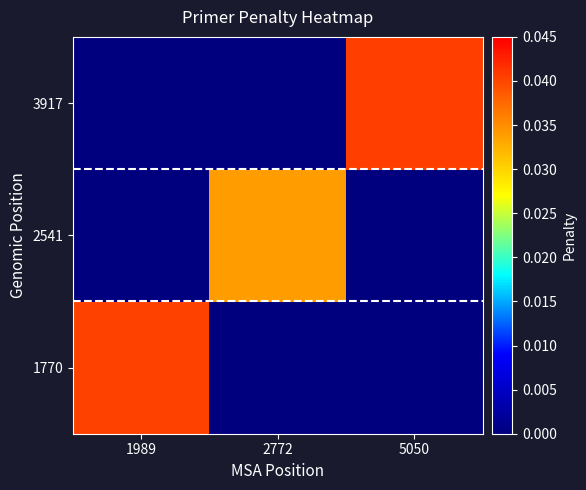

At how many categories does at least one series exceed 0?

3